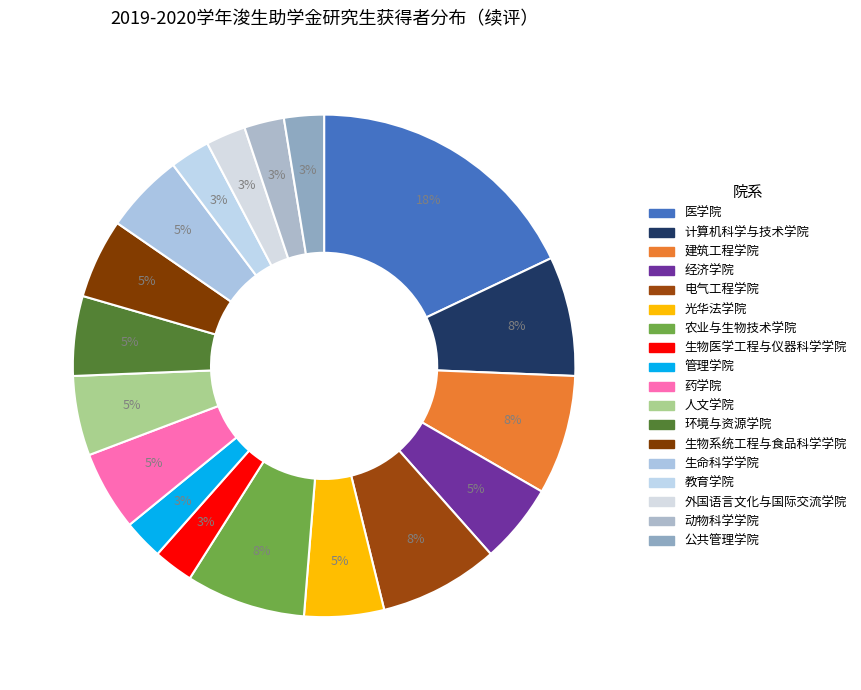

Count the number of slices in the pie.

18